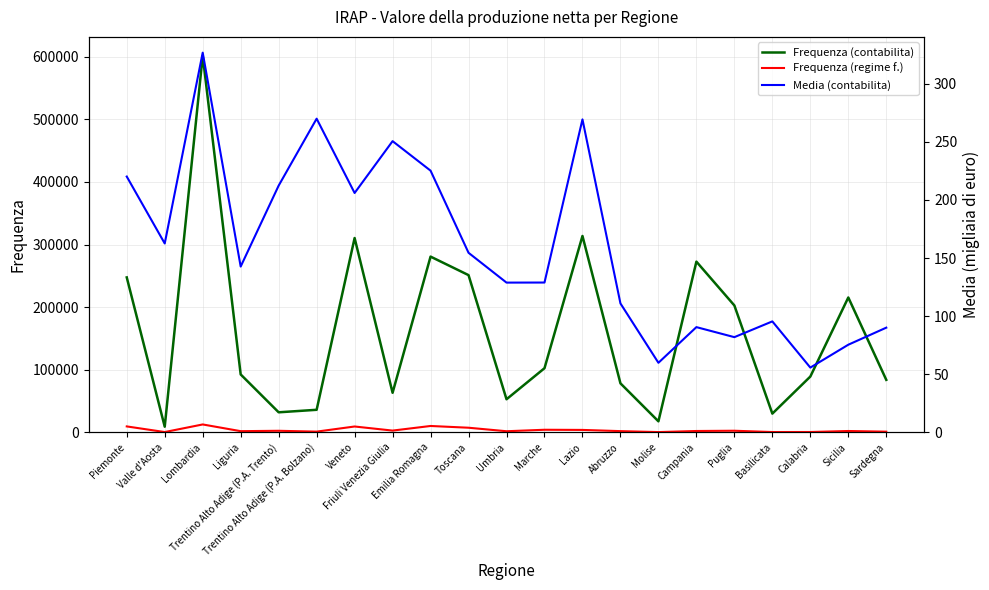

What value does the Frequenza (regime f.) series have at Puglia?

2542